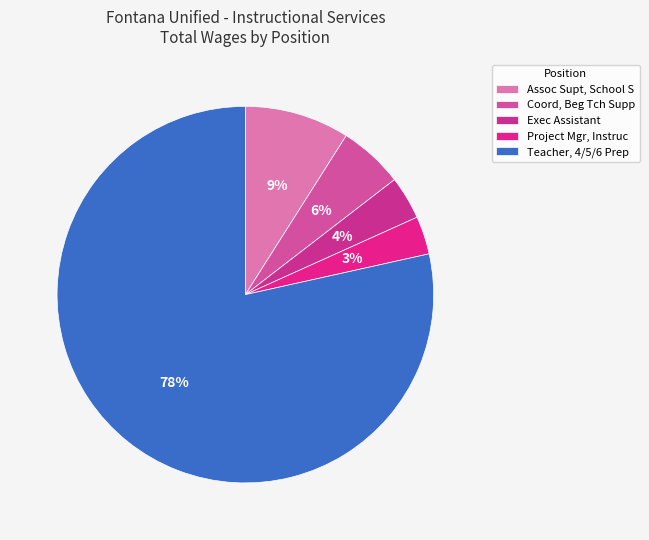

To the nearest percent, what is the average slice percentage?

20%